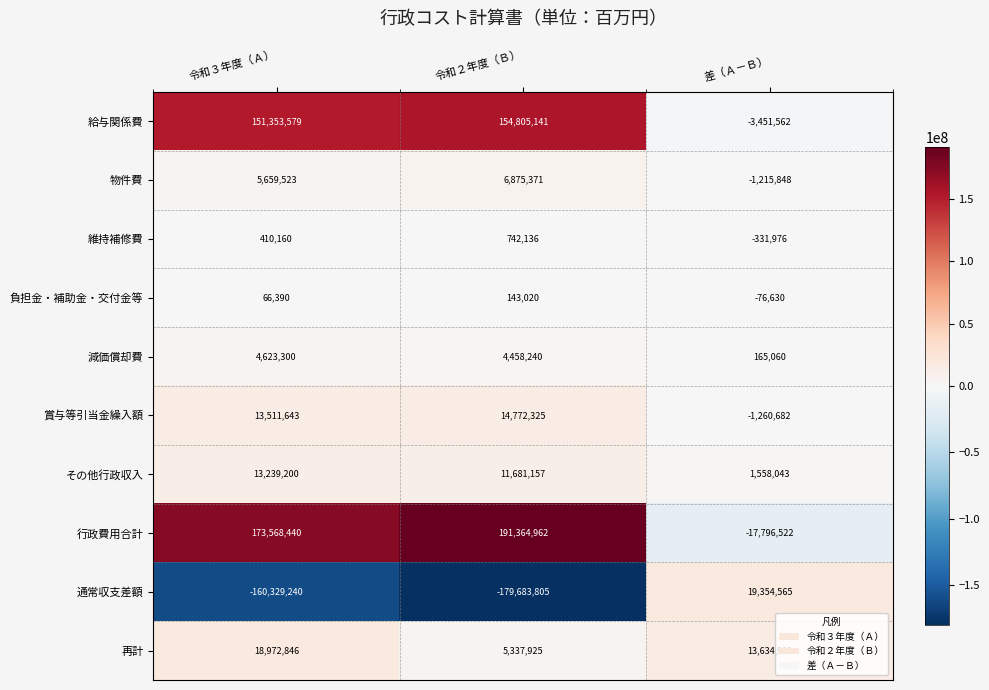

How many data points does each series have?

3